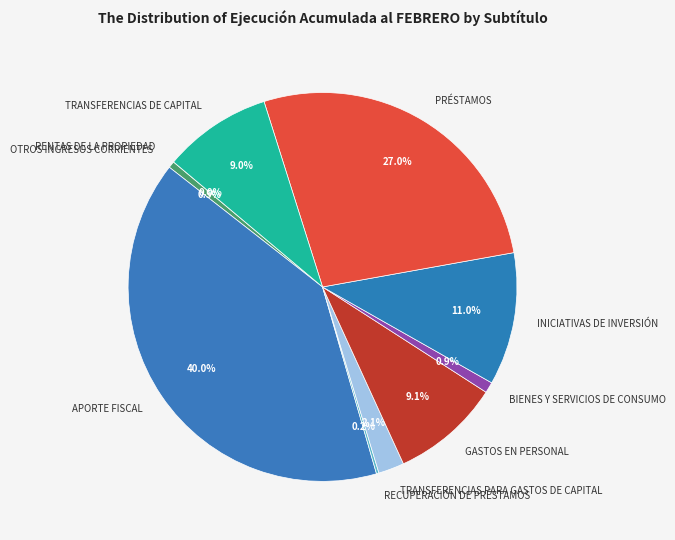

Which has a higher value, TRANSFERENCIAS PARA GASTOS DE CAPITAL or INICIATIVAS DE INVERSIÓN?

INICIATIVAS DE INVERSIÓN